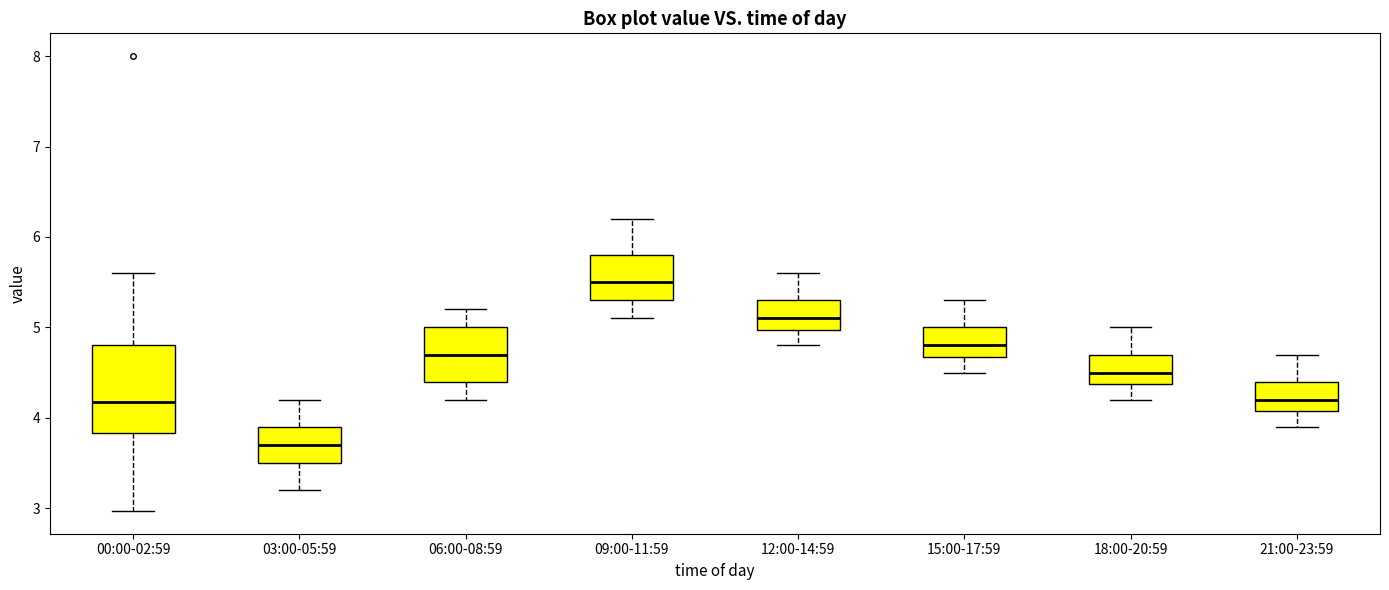

Reading left to right, transcribe this box plot: for each box, give where its median line is, the range the box spans, and where its two whiskers end, as read against the y-axis. The values are not printed on the chart, so give them approximately, as read against the axis.

00:00-02:59: median 4.2, box 3.8 to 4.8, whiskers 3.0 to 5.6
03:00-05:59: median 3.7, box 3.5 to 3.9, whiskers 3.2 to 4.2
06:00-08:59: median 4.7, box 4.4 to 5.0, whiskers 4.2 to 5.2
09:00-11:59: median 5.5, box 5.3 to 5.8, whiskers 5.1 to 6.2
12:00-14:59: median 5.1, box 5.0 to 5.3, whiskers 4.8 to 5.6
15:00-17:59: median 4.8, box 4.7 to 5.0, whiskers 4.5 to 5.3
18:00-20:59: median 4.5, box 4.4 to 4.7, whiskers 4.2 to 5.0
21:00-23:59: median 4.2, box 4.1 to 4.4, whiskers 3.9 to 4.7